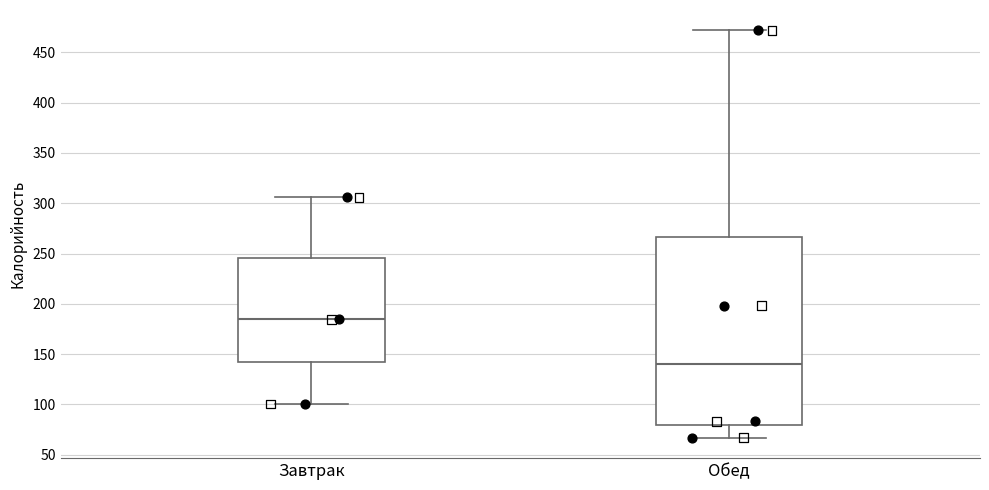

Where is the upper edge of the box for Обед on the y-axis? The values are not printed on the chart, so give them approximately, as read against the axis.

265